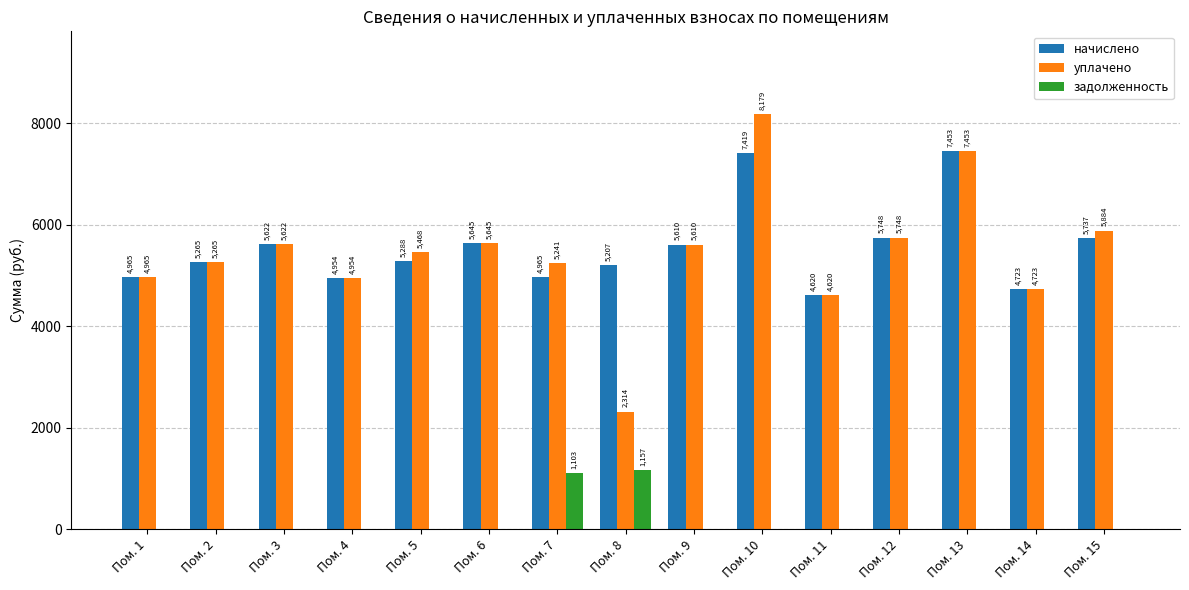

At which label is уплачено closest to 5246?

Пом. 7